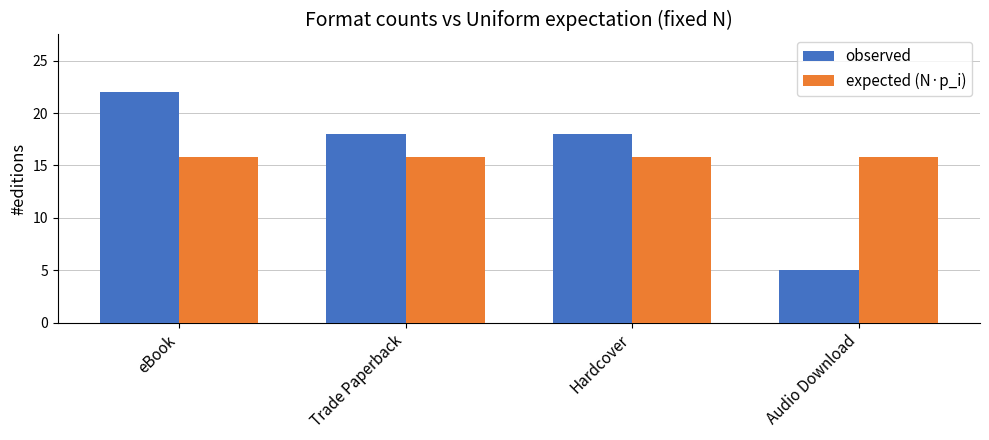

The expected (N·p_i) series shows 22.4 at Hardcover. True or false?

False